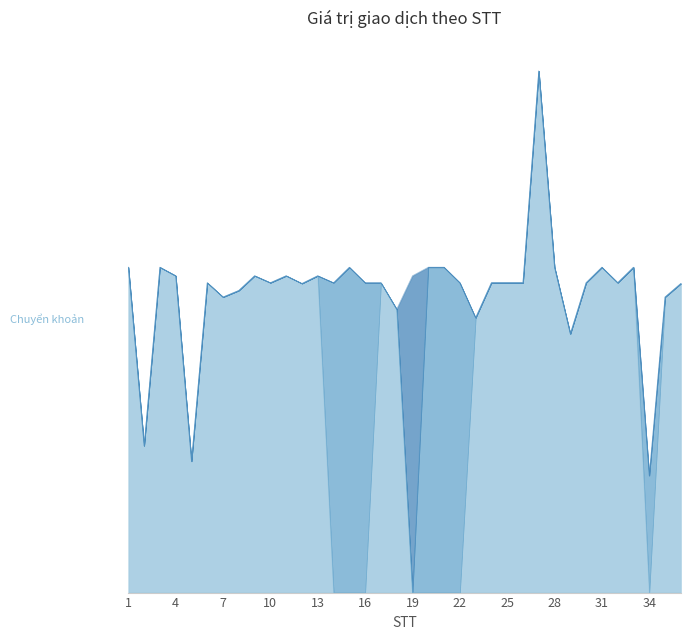

Rank the categories by value from highest to lowest.

27, 1, 3, 15, 20, 21, 28, 31, 33, 4, 9, 11, 13, 19, 6, 10, 14, 16, 17, 22, 24, 25, 26, 30, 32, 12, 36, 8, 7, 35, 18, 23, 29, 2, 5, 34